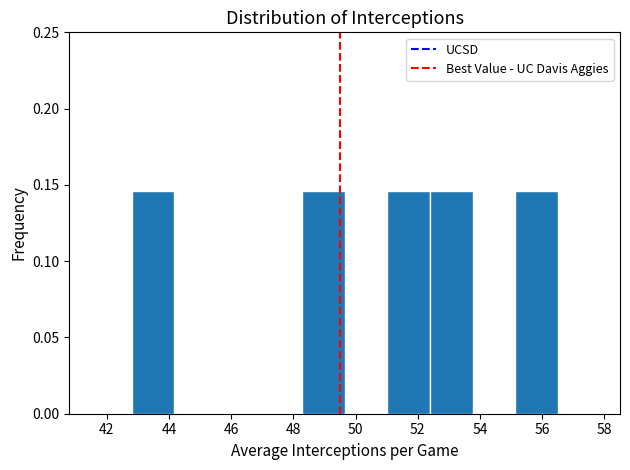

Reading left to right, transcribe this chart: for each bar, give the range it covers on the x-axis and its height. Neither the bar edges nor the heights are printed on the chart, so give them approximately, as read against the axes.

42.8 to 44.2: 0.145
44.2 to 45.6: 0
45.6 to 47.0: 0
47.0 to 48.2: 0
48.2 to 49.6: 0.145
49.6 to 51.0: 0
51.0 to 52.4: 0.145
52.4 to 53.8: 0.145
53.8 to 55.2: 0
55.2 to 56.6: 0.145